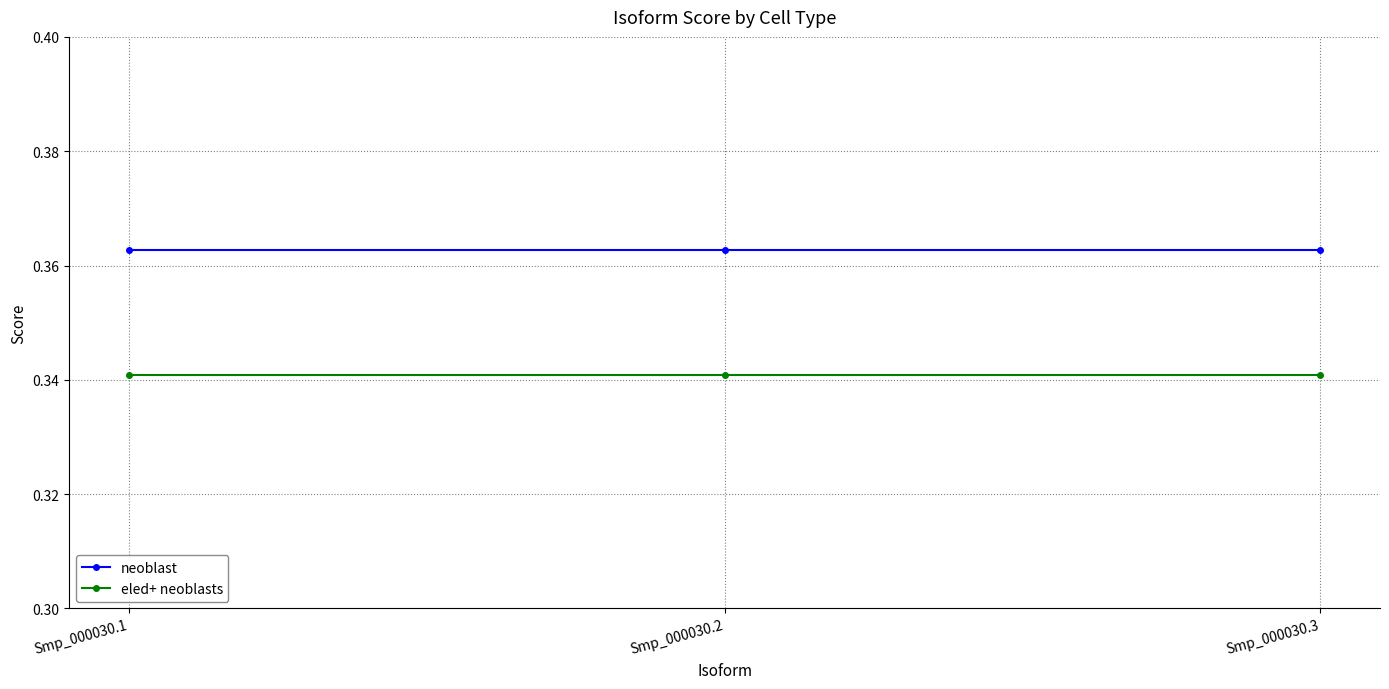

Is the value of eled+ neoblasts at Smp_000030.1 greater than the value of neoblast at Smp_000030.1?

No